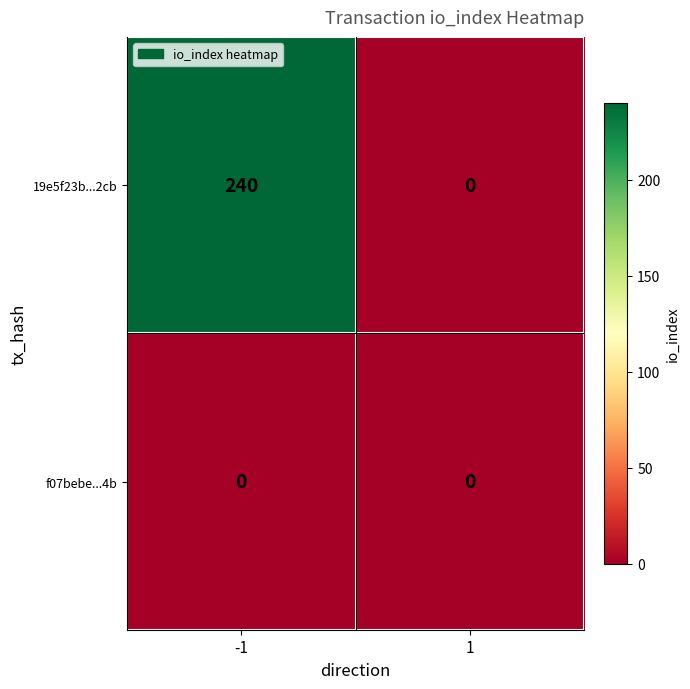

What is the sum of the 19e5f23b...2cb values at -1 and 1?

240